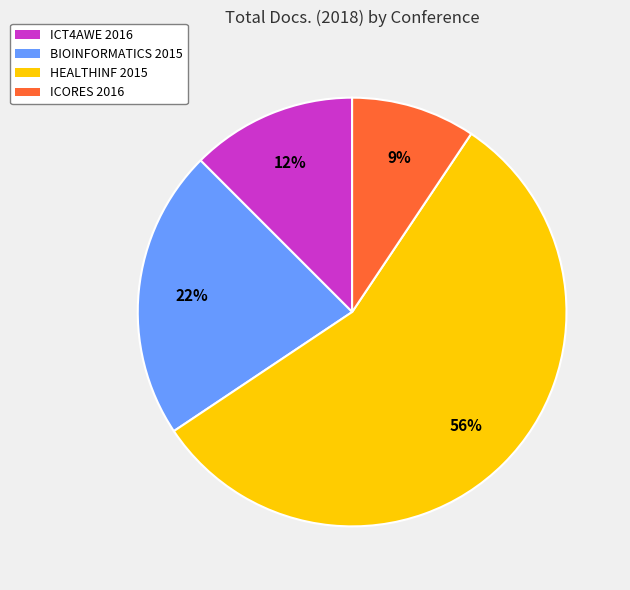

Combined, do HEALTHINF 2015 and ICT4AWE 2016 account for over 50%?

Yes